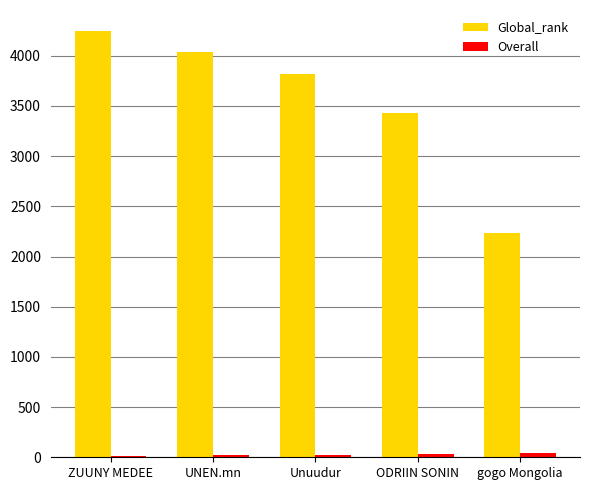

Where is Global_rank nearest to the value 3238?

ODRIIN SONIN